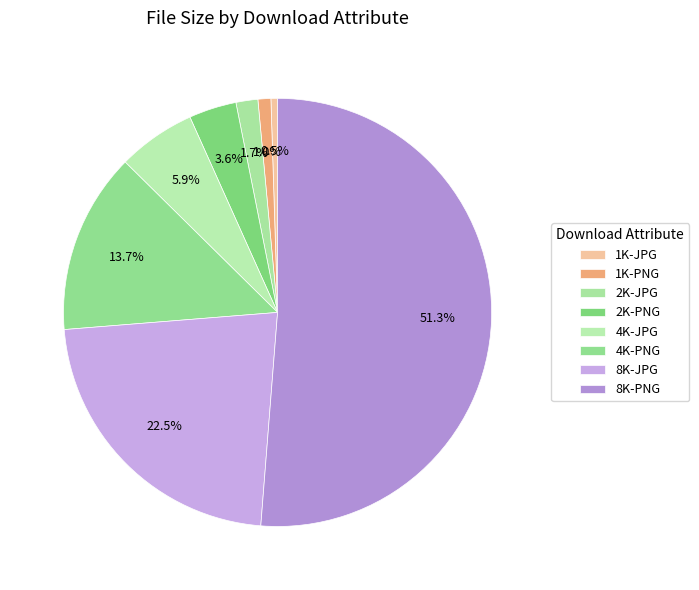

Rank the categories by value from lowest to highest.

1K-JPG, 1K-PNG, 2K-JPG, 2K-PNG, 4K-JPG, 4K-PNG, 8K-JPG, 8K-PNG